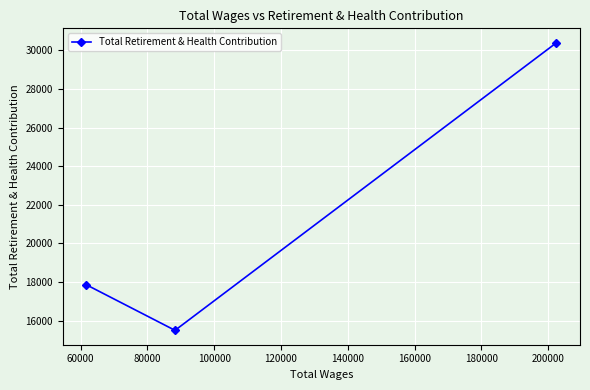

What is the sum of all values?

63749